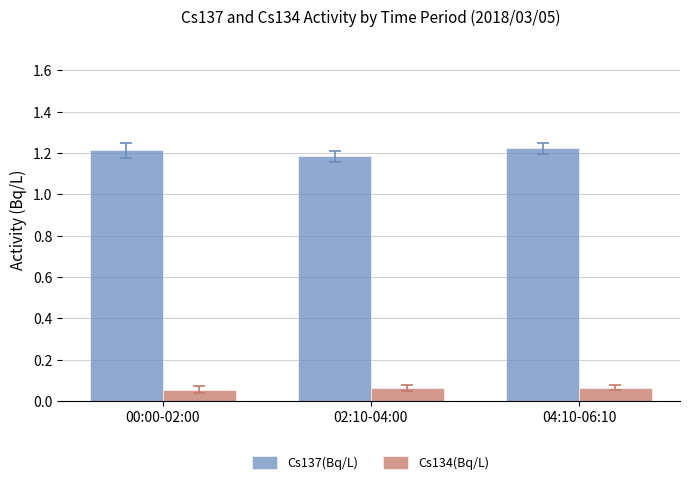

At how many categories does at least one series exceed 0?

3